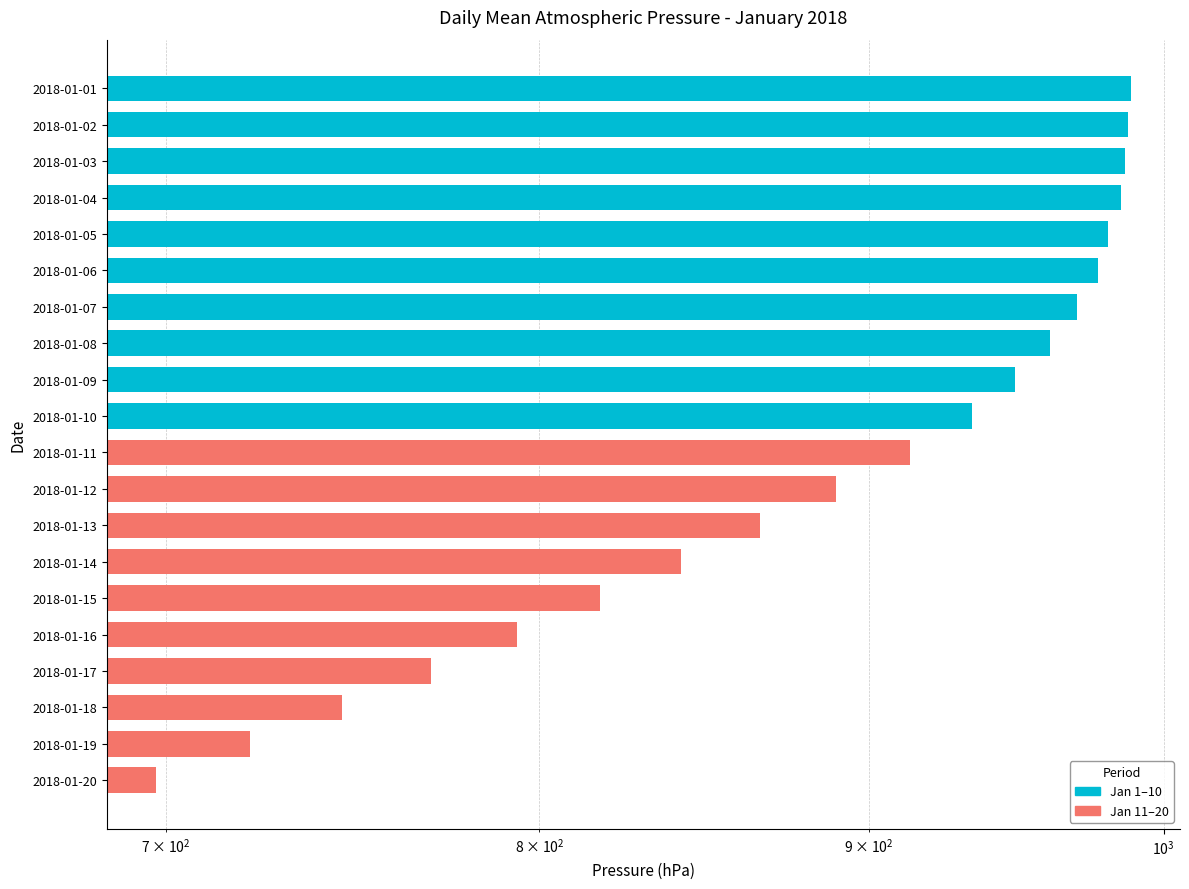

What is the sum of all Jan 11–20 values?

8055.0